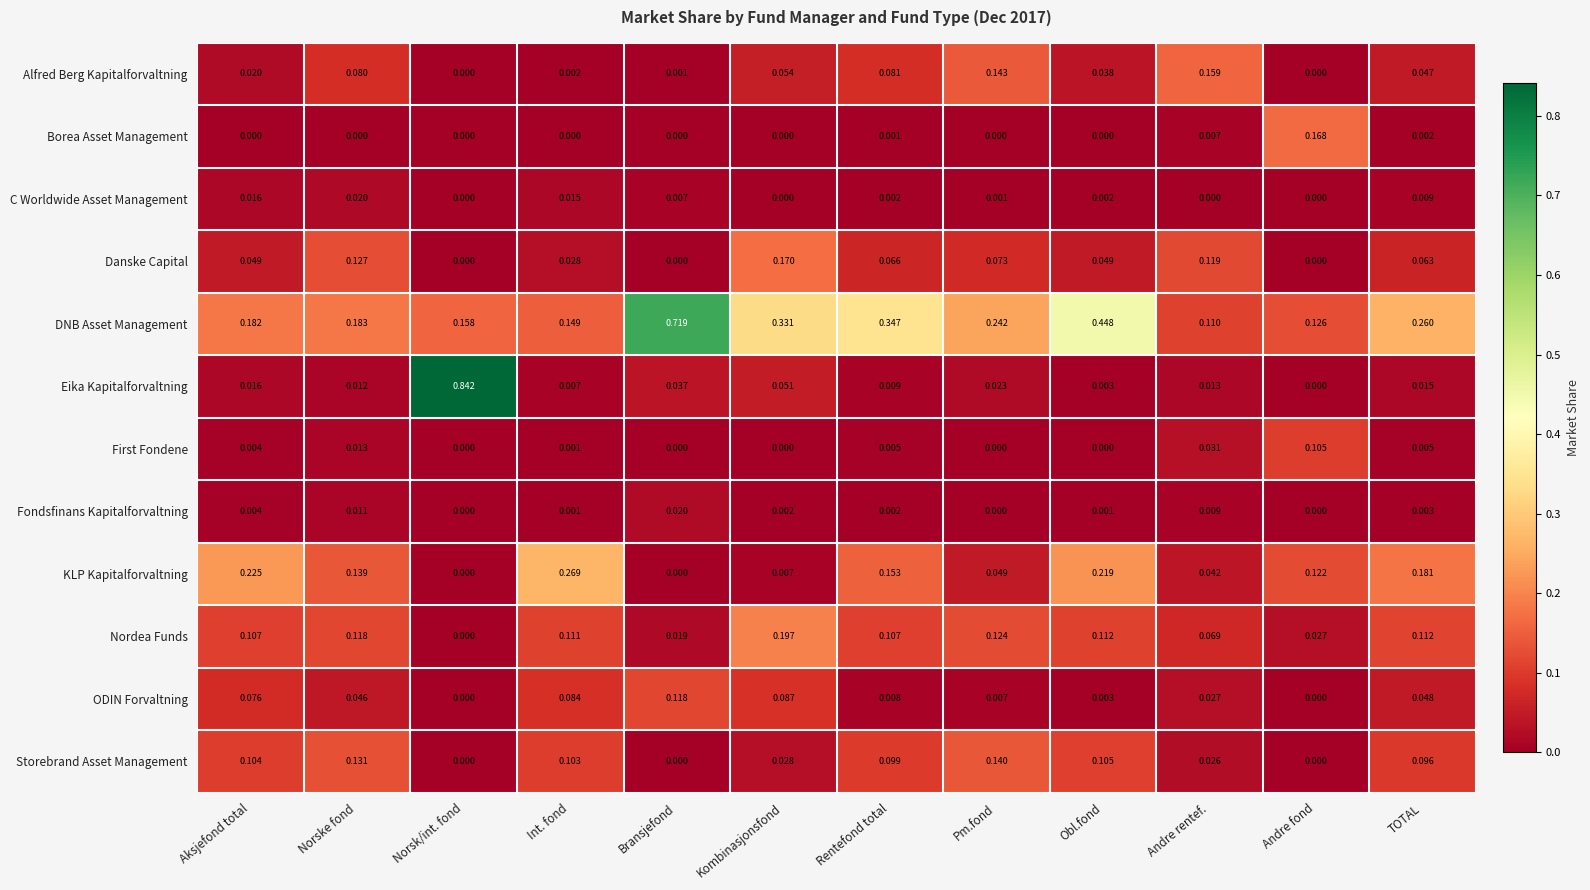

At which category is the sum across all series the highest?

Norsk/int. fond